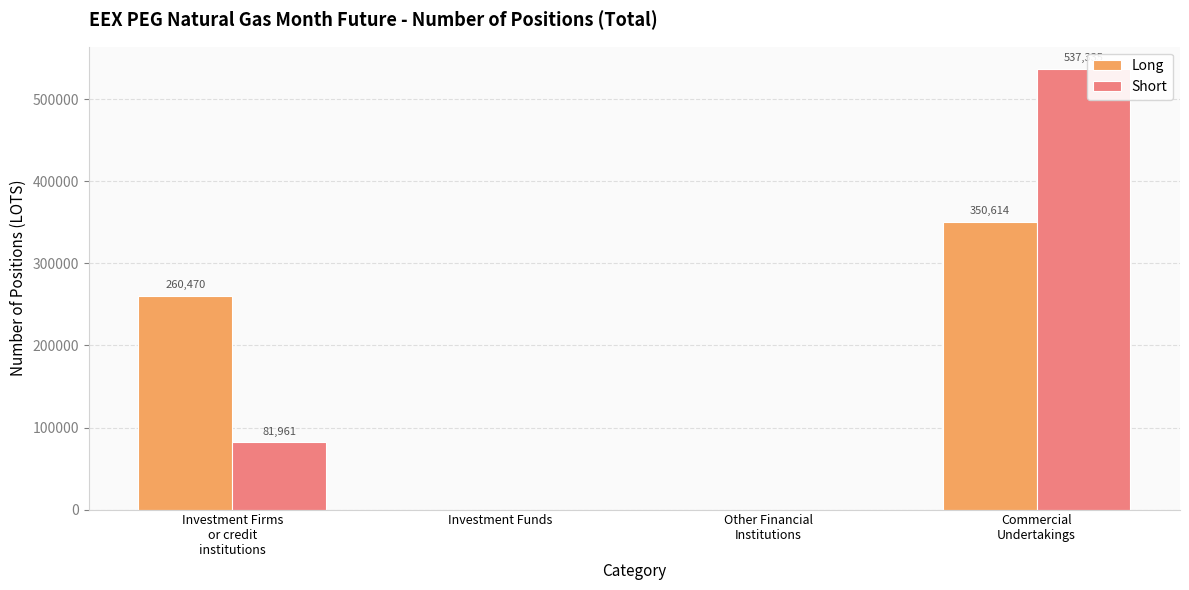

Between Investment Firms
or credit
institutions and Investment Funds, which series saw the biggest shift?

Long